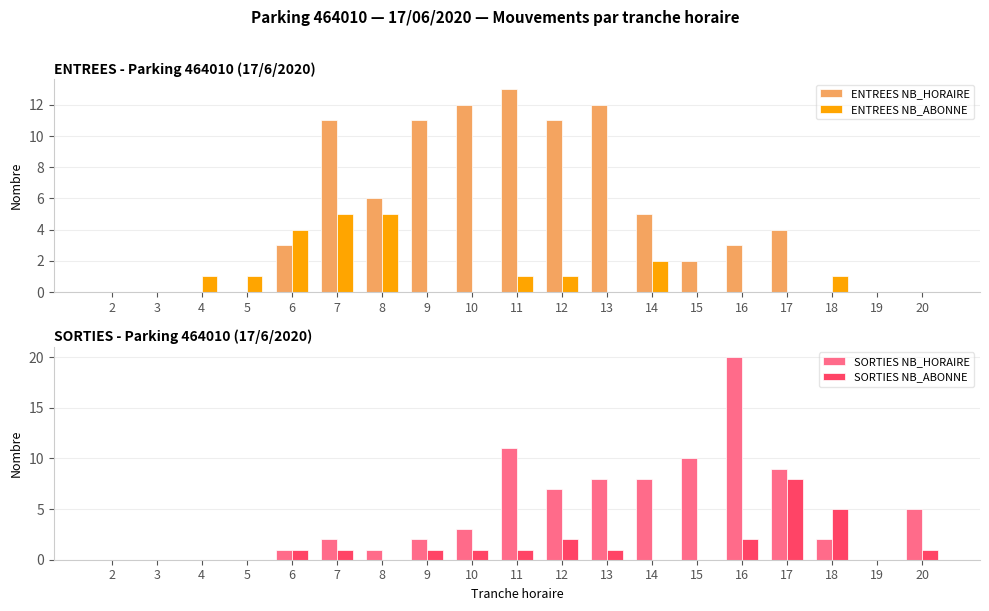

What is the value of the ENTREES NB_HORAIRE bar at the 13th from the left?

5